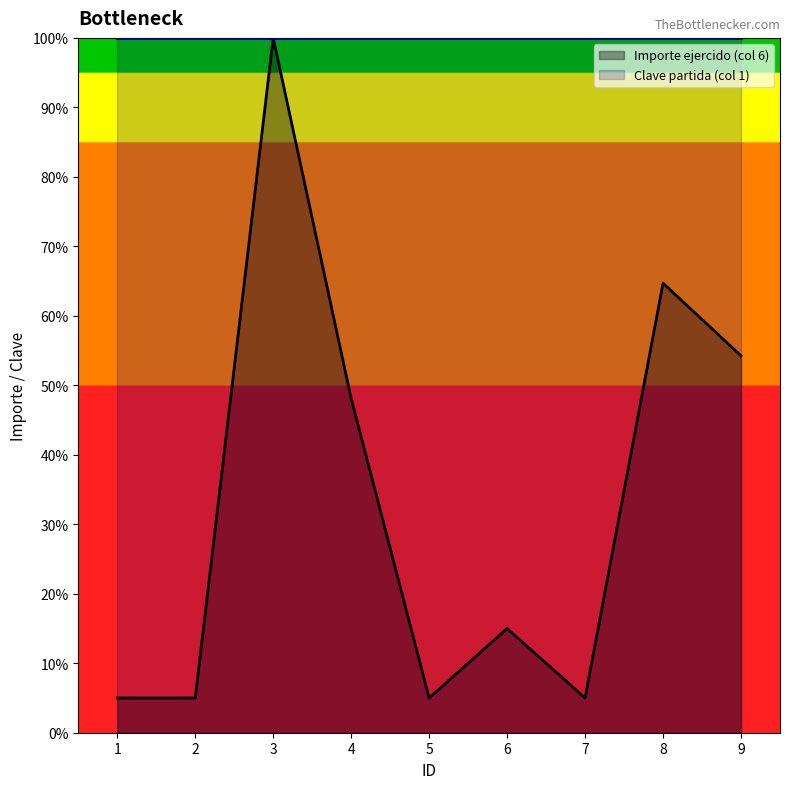

Where is the first local minimum?

5